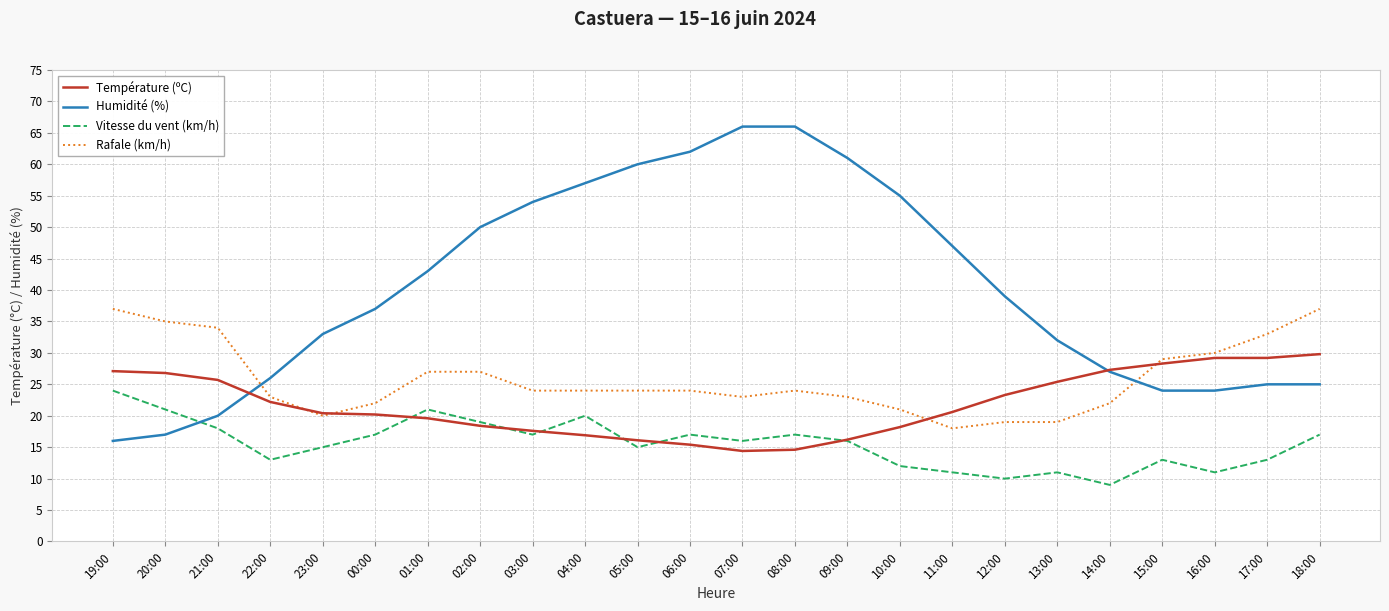

What position from the left is 07:00?

13